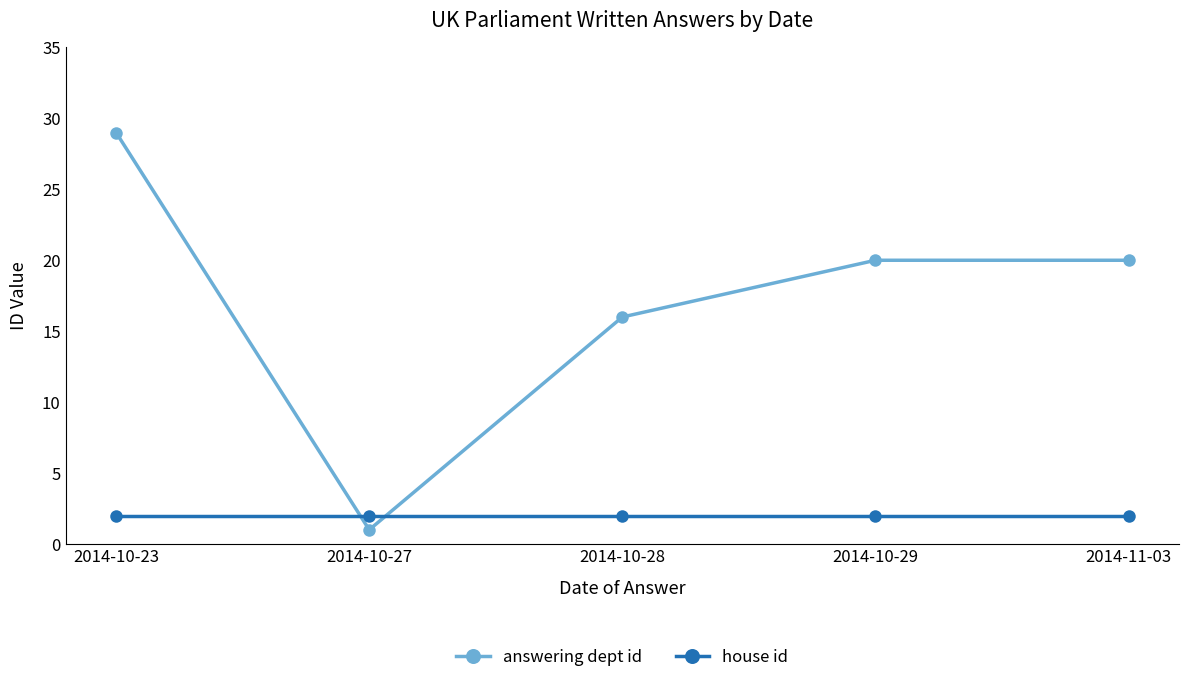

What is the difference between the answering dept id values at 2014-11-03 and 2014-10-28?

4